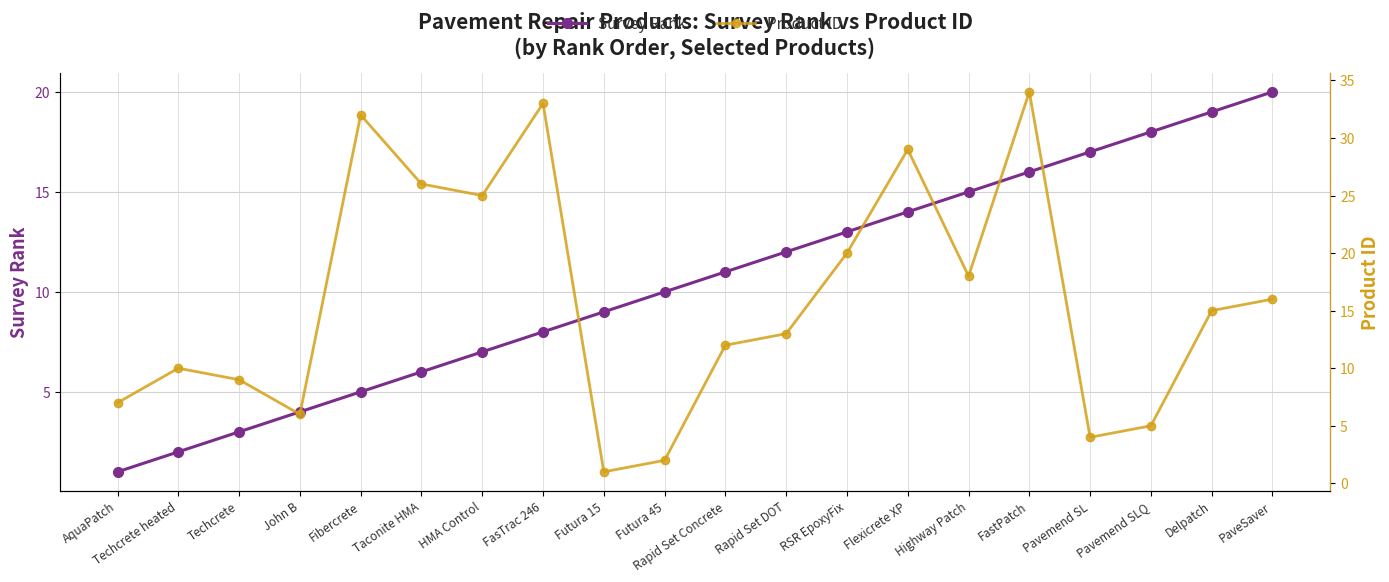

Is it true that Product ID equals 17 at HMA Control?

False